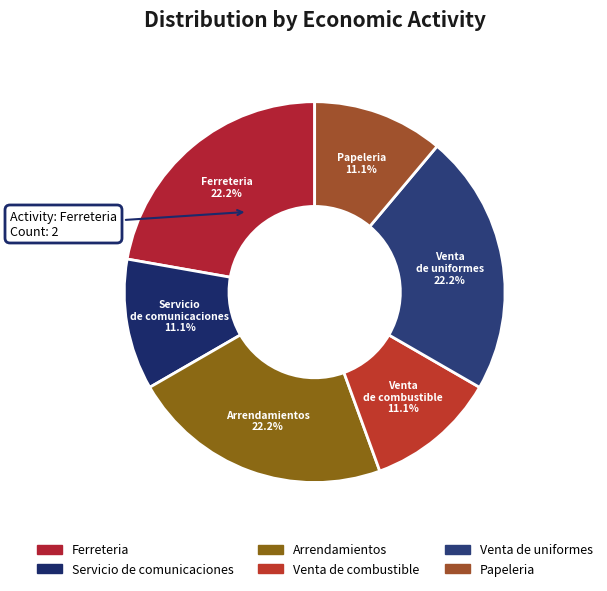

Approximately how many times larger is the value at Servicio de comunicaciones compared to Arrendamientos?

0.5